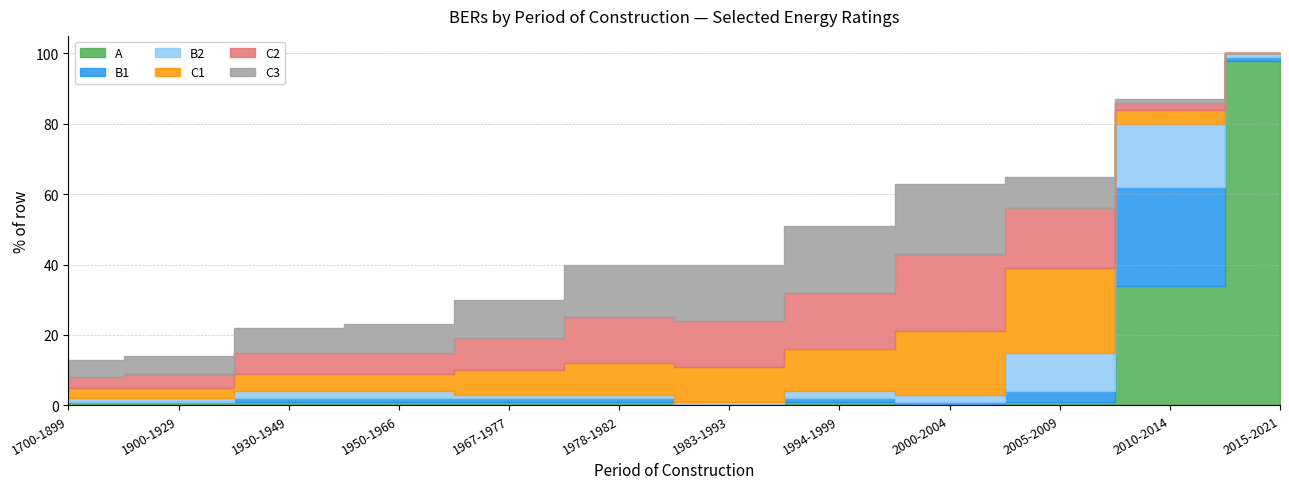

What are all the series names shown in the legend?

A, B1, B2, C1, C2, C3